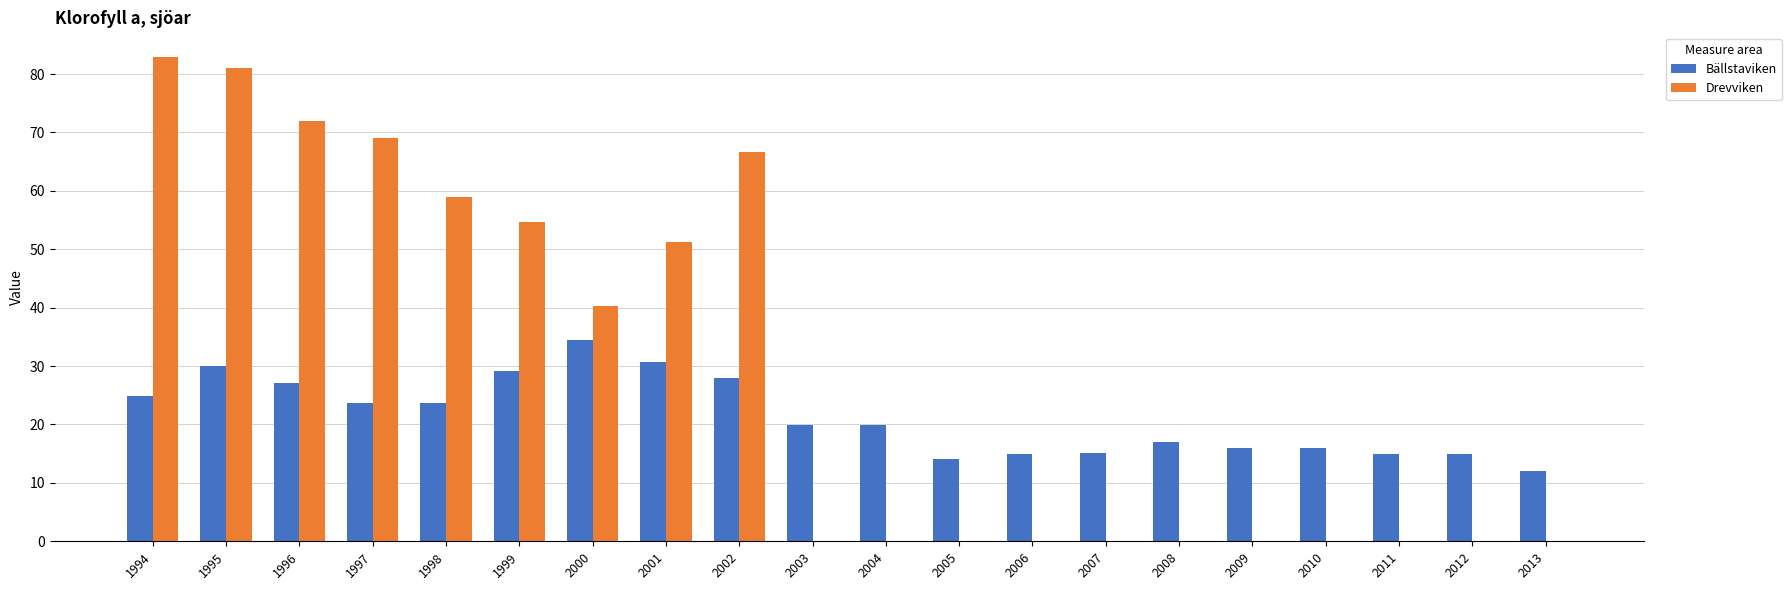

The Bällstaviken series shows 28.0 at 2002. True or false?

True